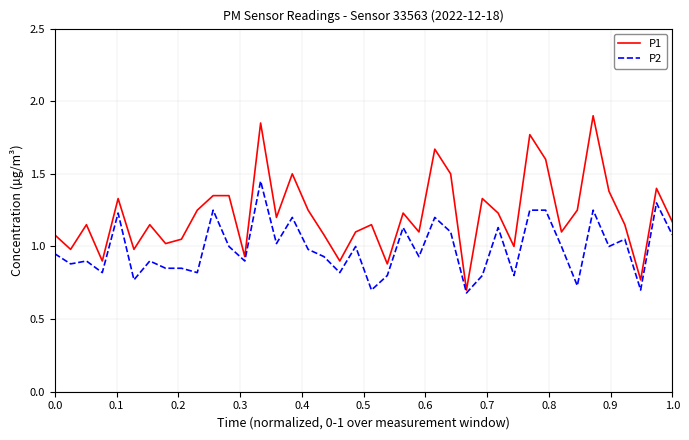

What are all the series names shown in the legend?

P1, P2